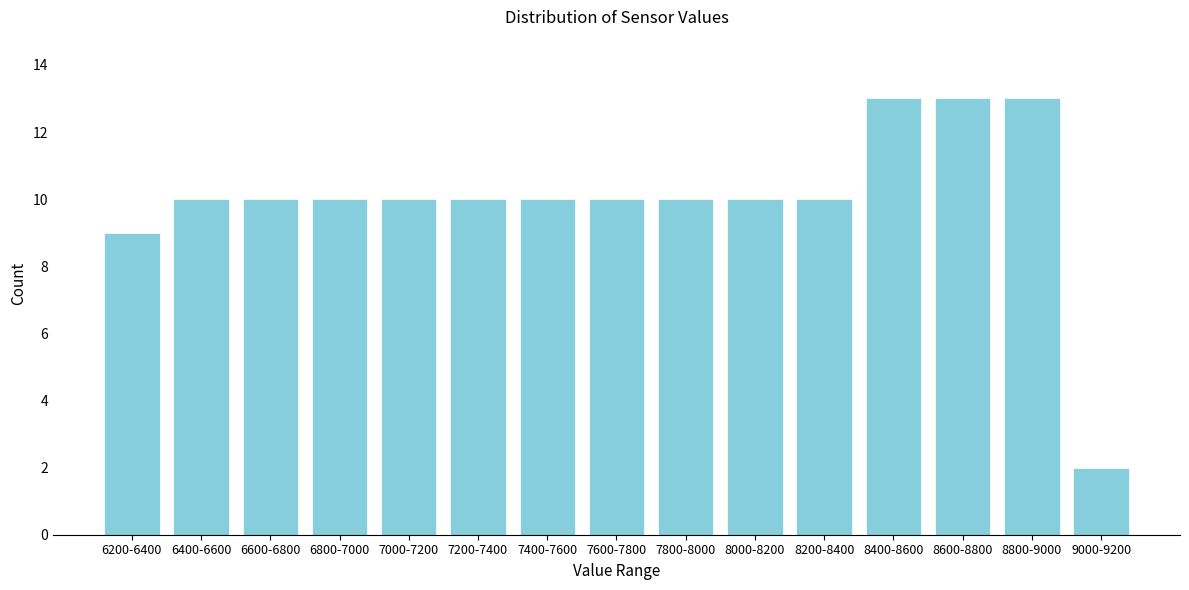

Reading left to right, extract all data points from this chart.

9	10	10	10	10	10	10	10	10	10	10	13	13	13	2